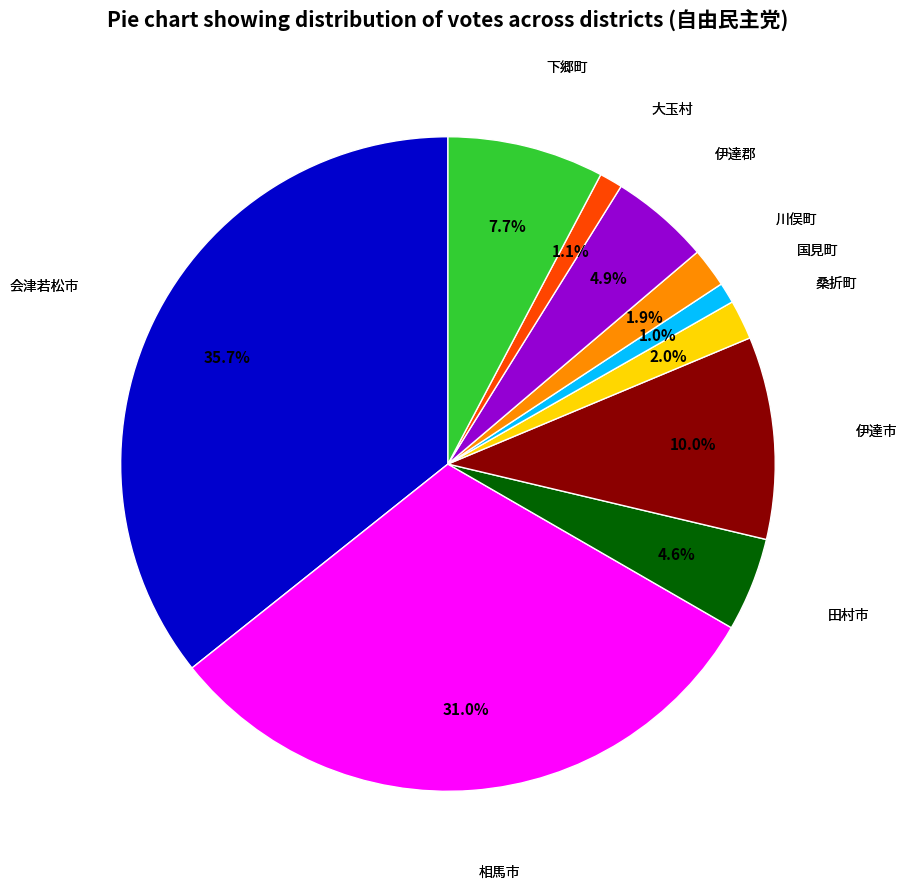

Count the number of slices in the pie.

10